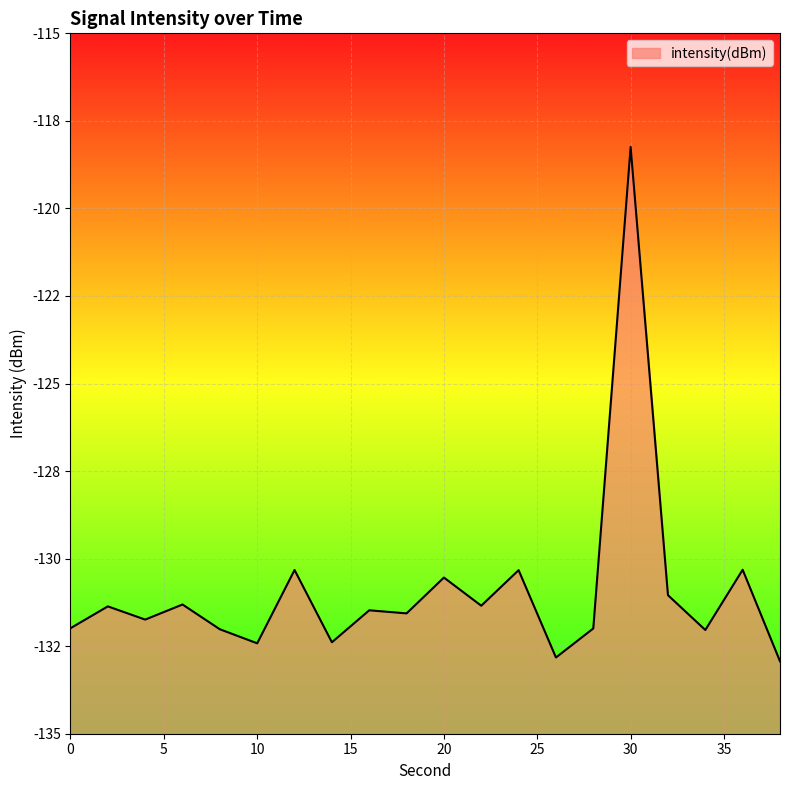

What is the value of the 18th point from the left?

-132.0